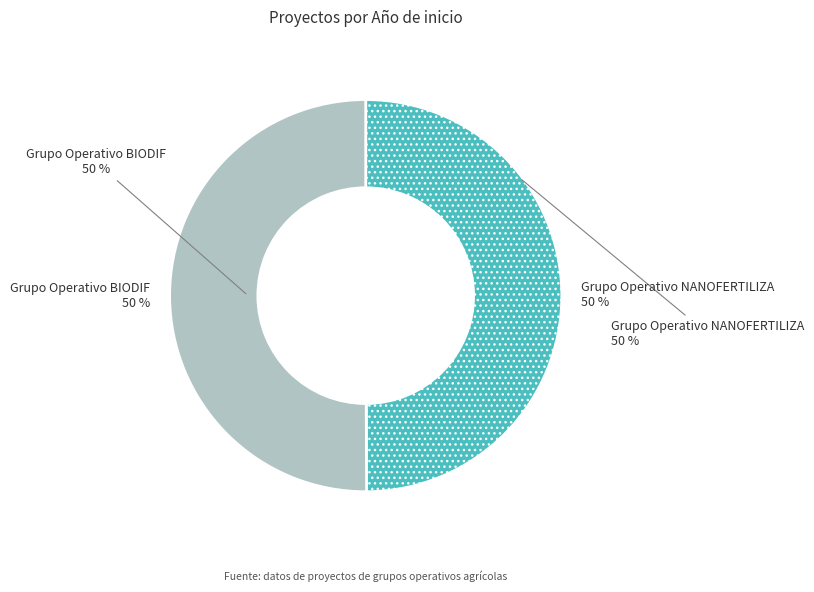

To the nearest percent, what is the average slice percentage?

50%